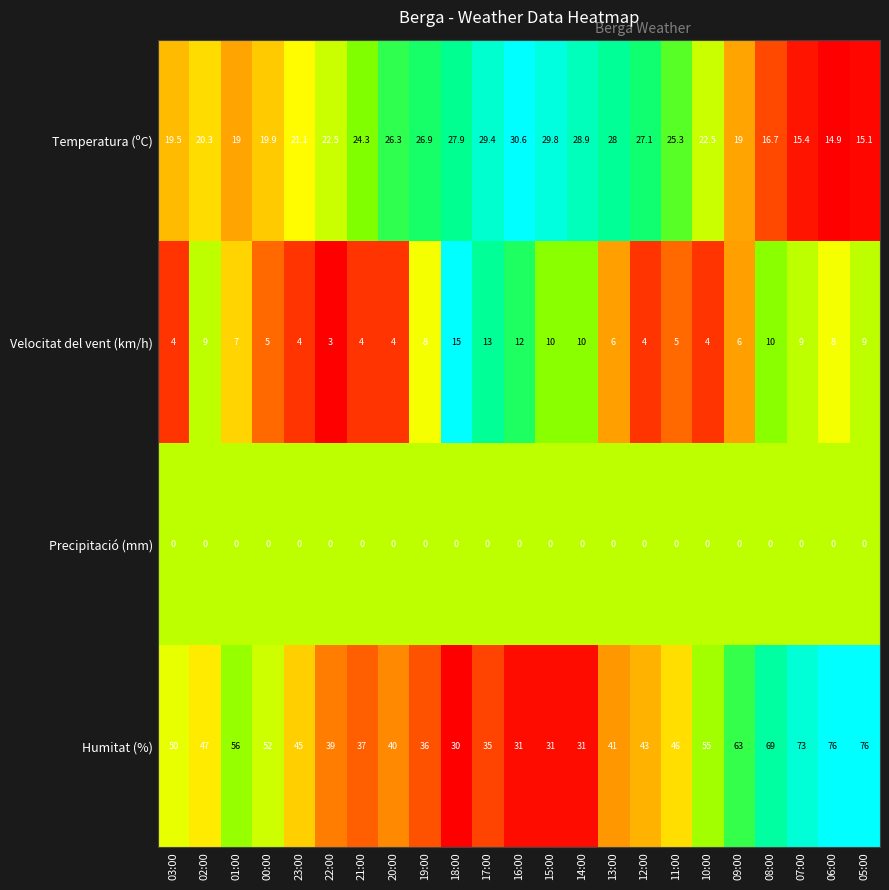

At 11:00, list the series in order from largest to smallest.

Humitat (%), Temperatura (ºC), Velocitat del vent (km/h), Precipitació (mm)